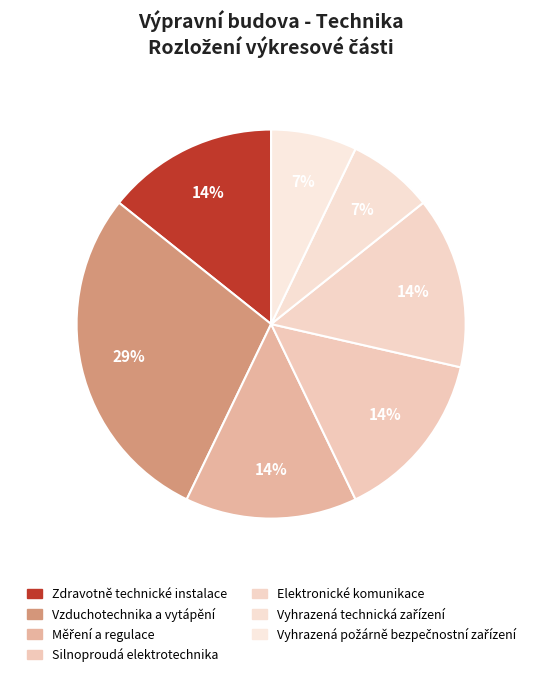

How many slices are in this pie chart?

7